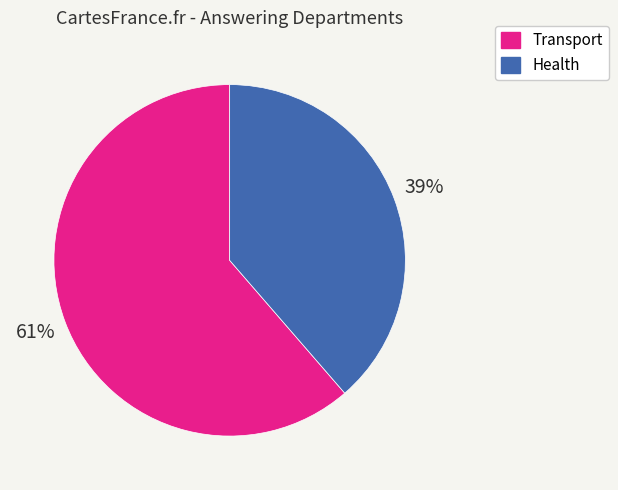

To the nearest percent, what is the combined percentage of Health and Transport?

100%